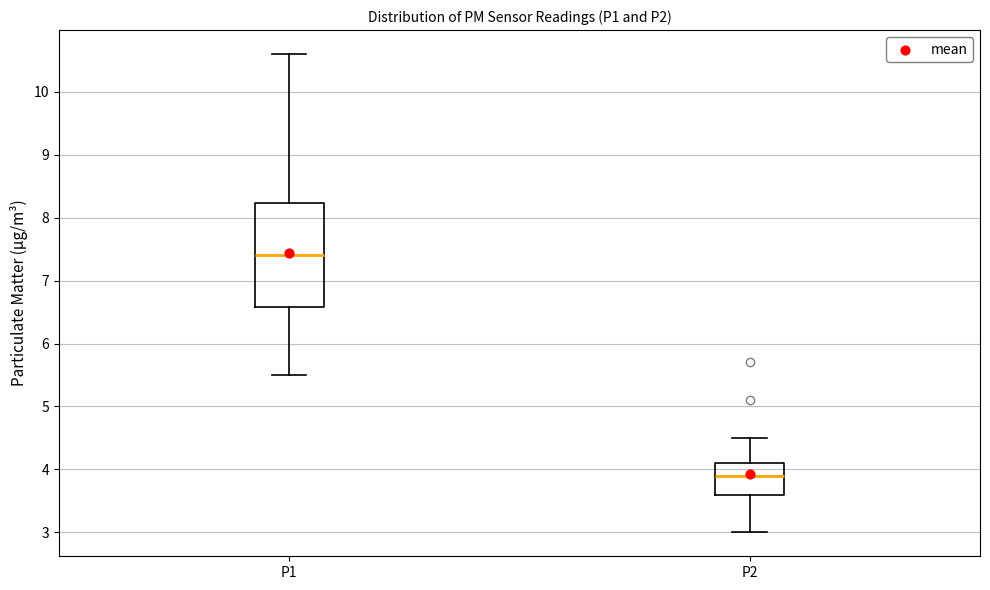

Reading left to right, transcribe this box plot: for each box, give where its median line is, the range the box spans, and where its two whiskers end, as read against the y-axis. The values are not printed on the chart, so give them approximately, as read against the axis.

P1: median 7.4, box 6.6 to 8.2, whiskers 5.5 to 10.6
P2: median 3.9, box 3.6 to 4.1, whiskers 3.0 to 4.5